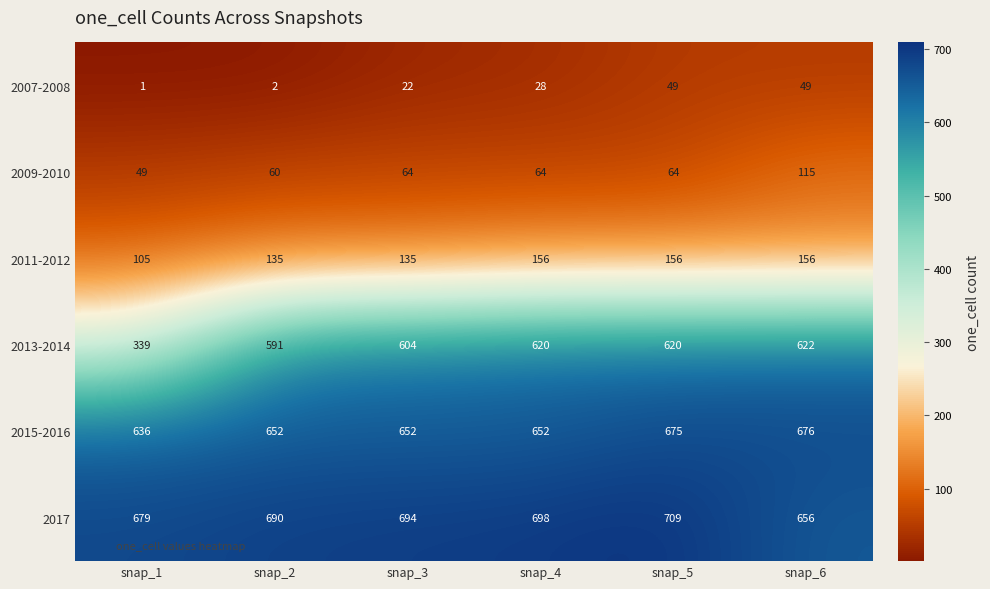

What is the spread (max minus min) of values at snap_1?

678